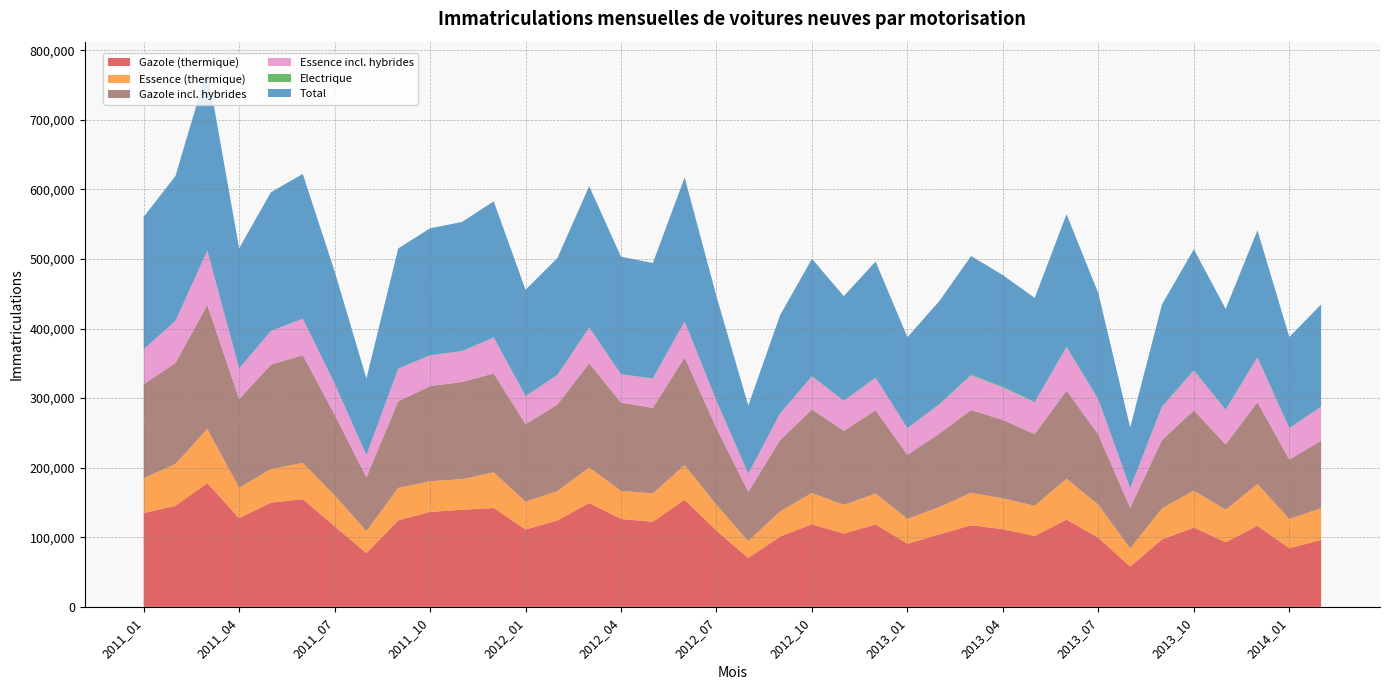

Reading right to left, list all the values displayed in this chart.

Gazole (thermique): 96096	84261	116478	92859	113925	96899	57792	99333	125320	102036	111472	117346	103982	90769	118433	105287	118682	101105	70127	109462	153970	122208	126315	149221	124073	111189	142098	139509	136500	124299	77109	115799	154739	149809	127433	177887	145224	134863
Essence (thermique): 45798	42111	60208	46772	53241	44881	26244	47458	58913	43257	44483	46689	39463	35719	44431	41287	44980	36285	24435	37176	49847	40942	40441	51207	42249	40016	51270	44033	44192	46726	31882	44610	52238	48355	43787	77912	60210	50168
Gazole incl. hybrides: 97013	85180	117531	93787	115299	97952	58363	100585	126611	103050	112769	118805	105362	91992	119715	106451	120015	102171	70779	110228	154765	122898	126696	149585	124323	111434	142143	139569	136560	124365	77264	115845	154794	149834	127441	177931	145237	134867
Essence incl. hybrides: 48812	45040	63868	49695	56765	47716	27979	50584	62291	45400	46518	49742	41836	38206	46663	43097	47389	38176	25509	38832	51614	41824	40666	51329	42335	40087	51375	44126	44302	46830	31943	44701	52309	48442	43910	78025	60288	50249
Electrique: 421	413	716	725	1082	651	406	511	895	687	936	1346	653	252	235	319	759	504	958	595	113	545	393	479	399	317	528	466	209	306	108	73	149	148	197	254	145	109
Total: 146446	130856	182407	144417	173602	146568	87012	152219	190202	149529	160665	170242	148016	130600	166813	150083	168402	141103	97479	149916	206831	165697	168755	202663	167843	152602	195364	185408	182256	172605	109942	161363	207894	199377	172522	261578	208148	190187